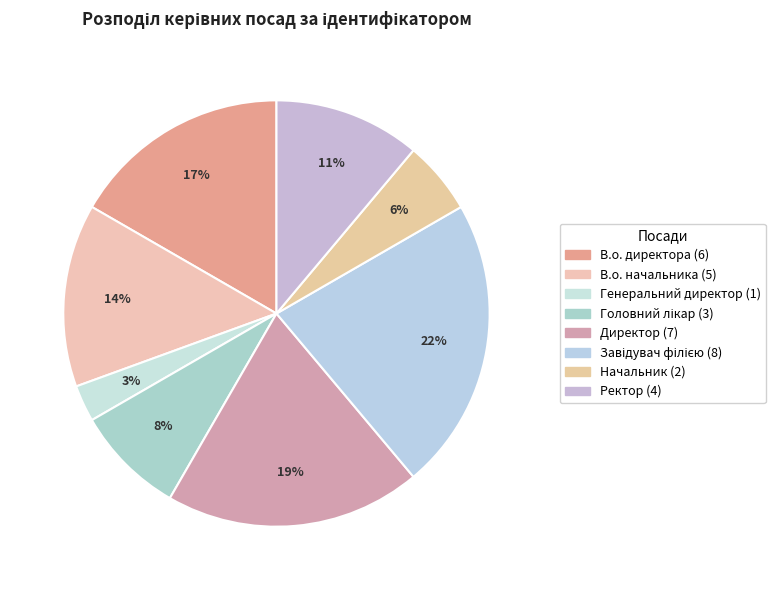

Count the number of slices in the pie.

8